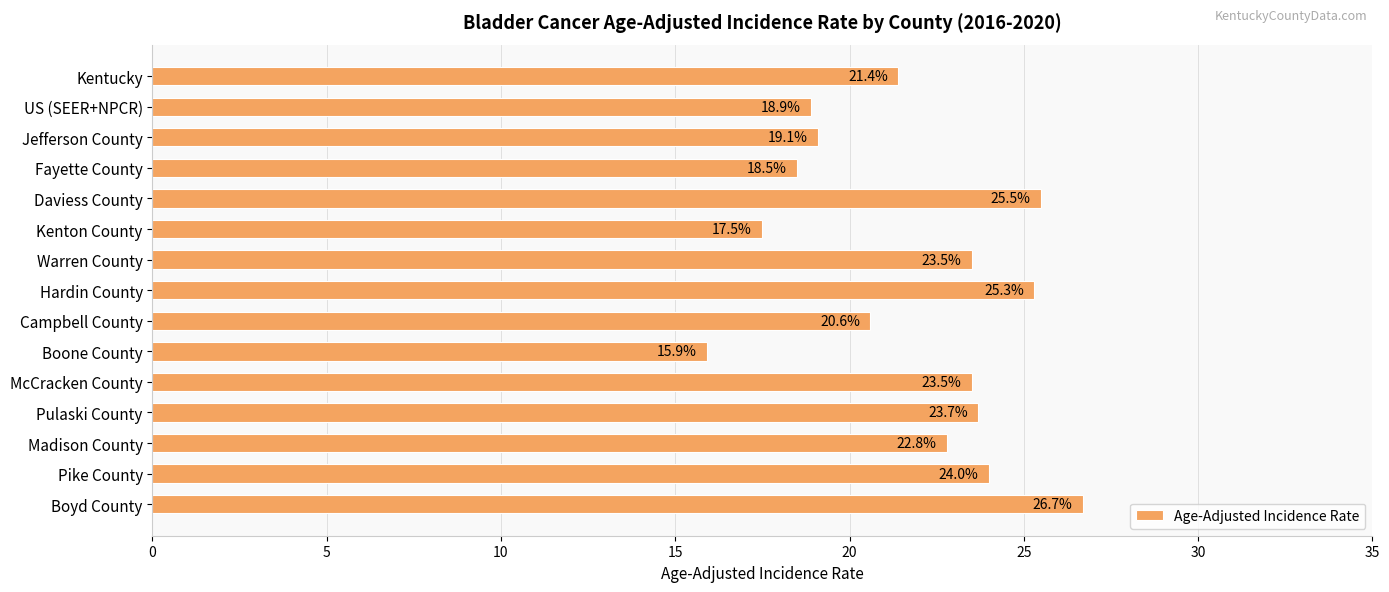

Reading top to bottom, transcribe all the data shown in this chart.

21.4	18.9	19.1	18.5	25.5	17.5	23.5	25.3	20.6	15.9	23.5	23.7	22.8	24.0	26.7